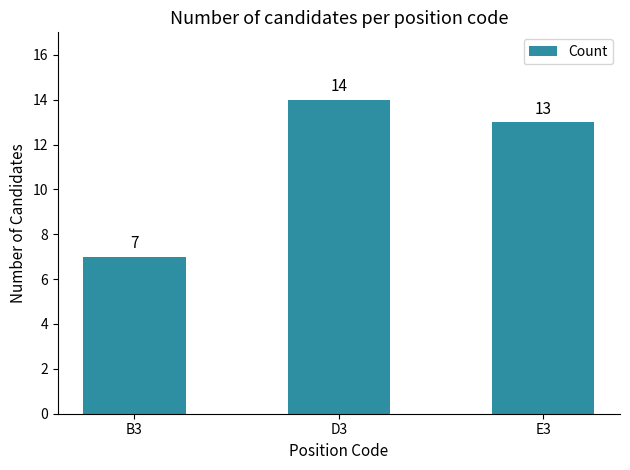

Count the values in the range 7 to 14.

3